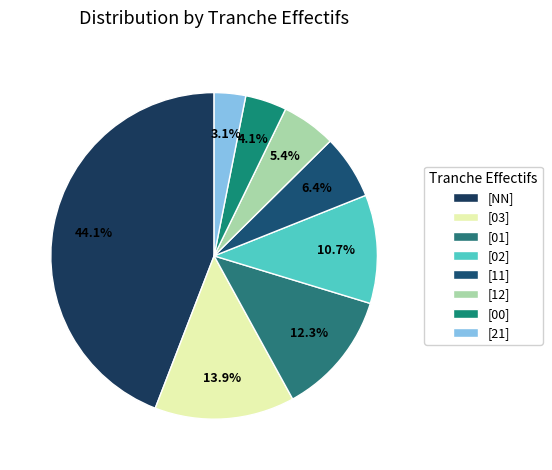

Which category has the biggest portion of the pie?

[NN]